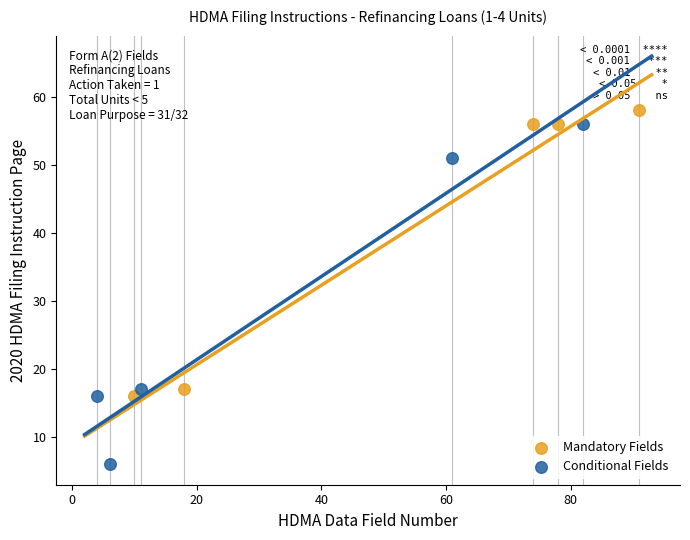

Which series has the widest spread of Y values?

Conditional Fields